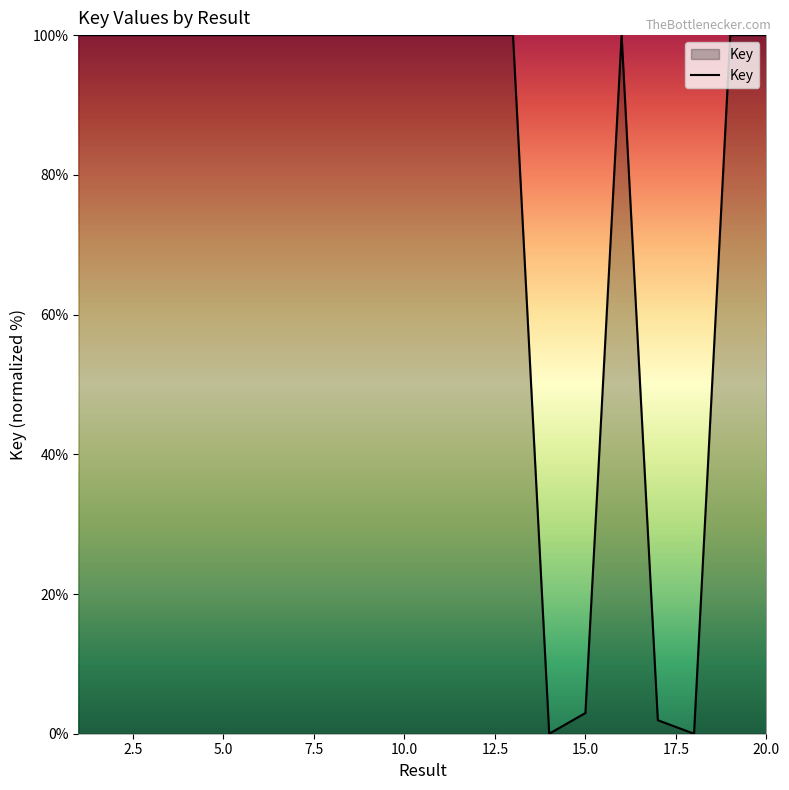

What is the difference between the maximum and minimum values?

100.0